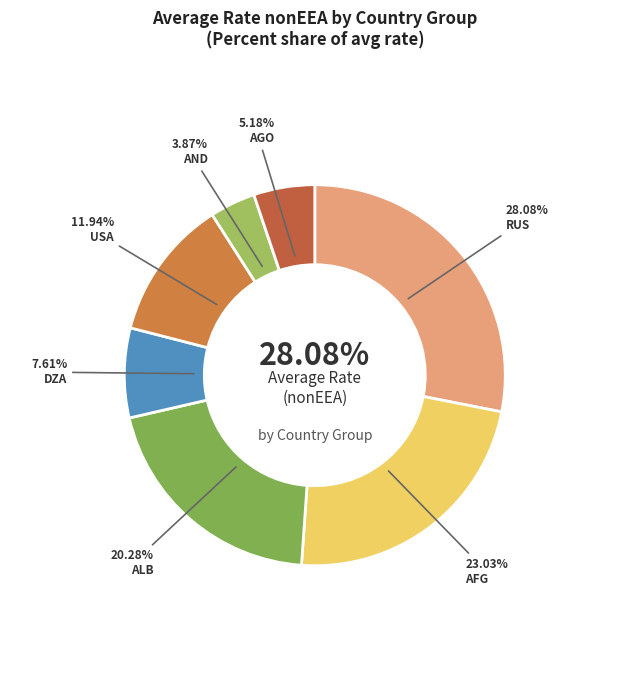

How many slices are in this pie chart?

7